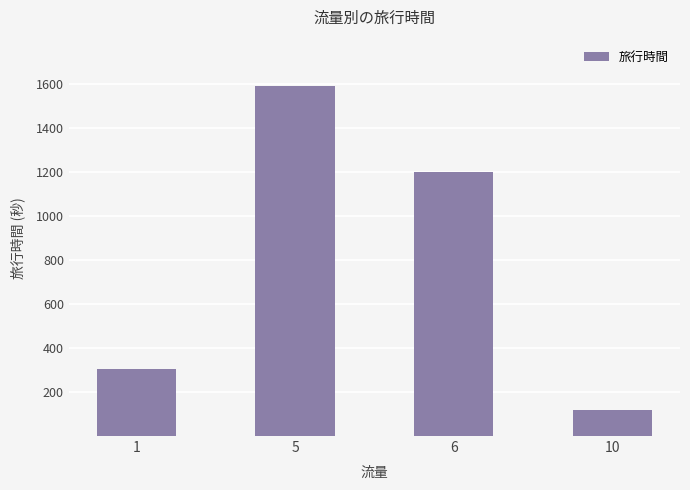

What is the change in value from 6 to 10?

-1081